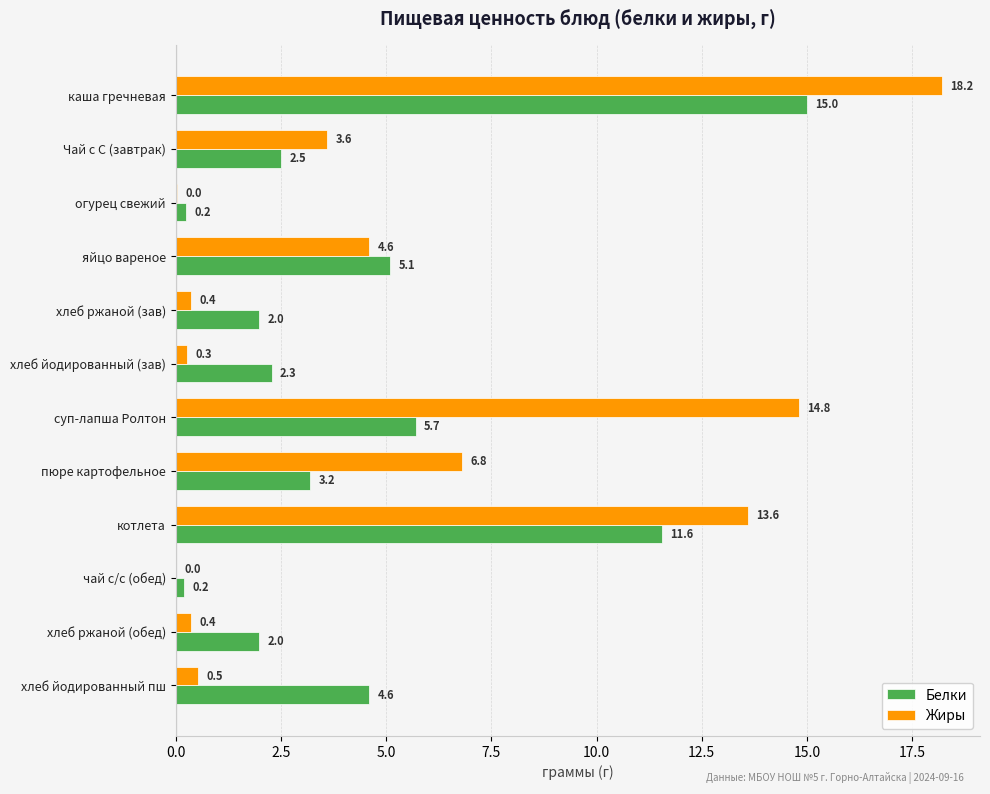

What is the sum of the Жиры values at огурец свежий and пюре картофельное?

6.8